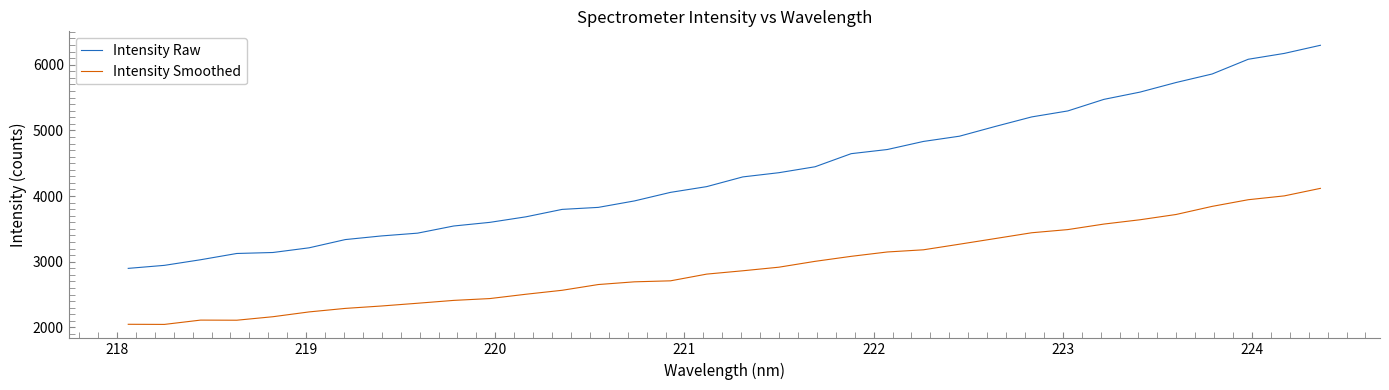

Does the chart have visible grid lines?

No